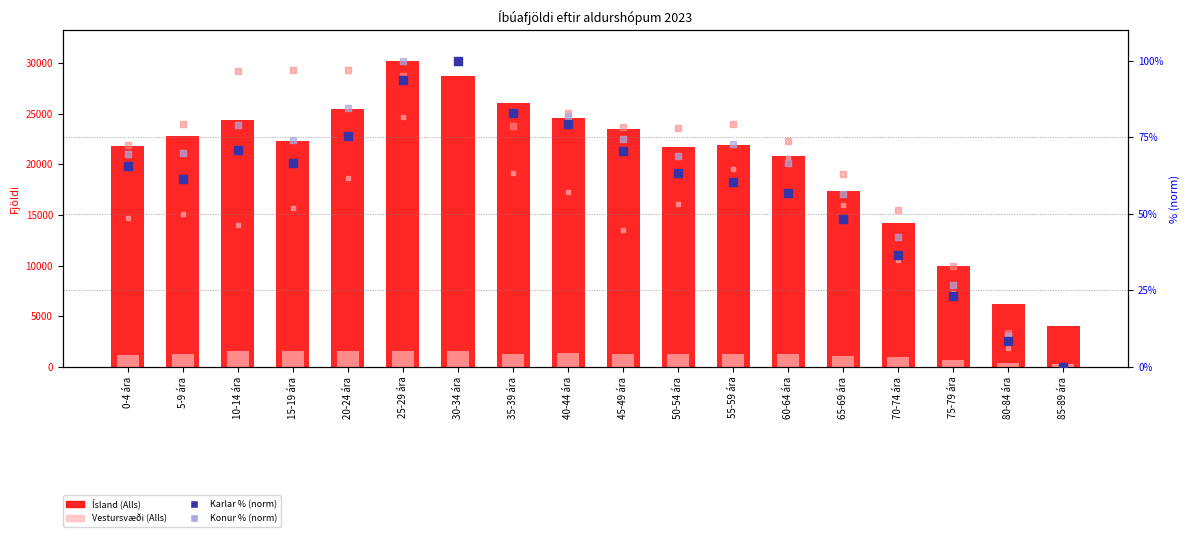

Which series contains the highest Y value?

Ísland (Alls)